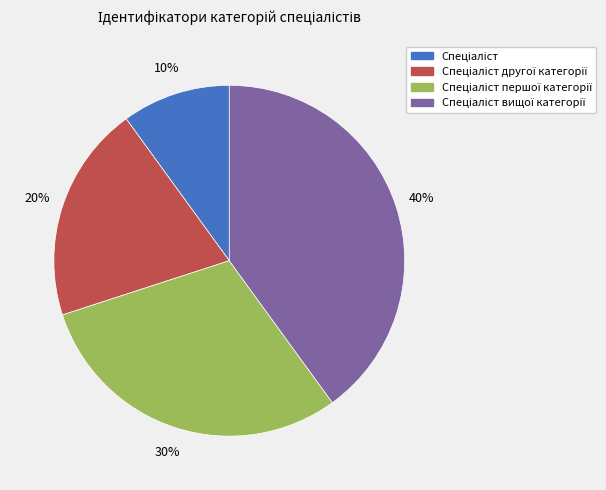

To the nearest percent, what is the difference between the largest and smallest slice percentages?

30%